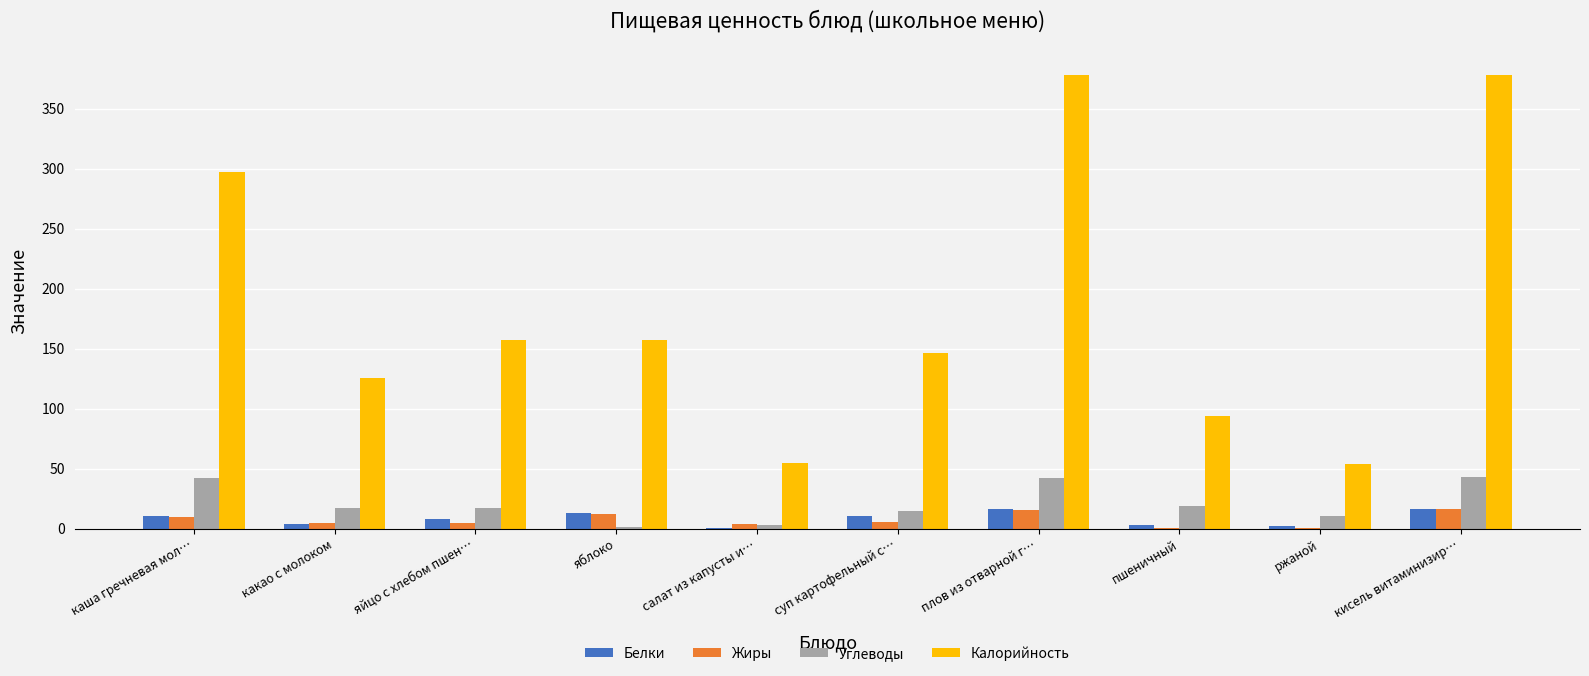

Are the bars grouped side by side (vs. stacked)?

Yes